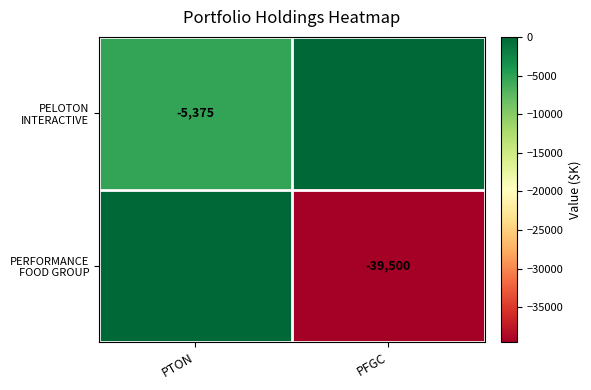

How many PELOTON INTERACTIVE values are between -5375 and 0?

2